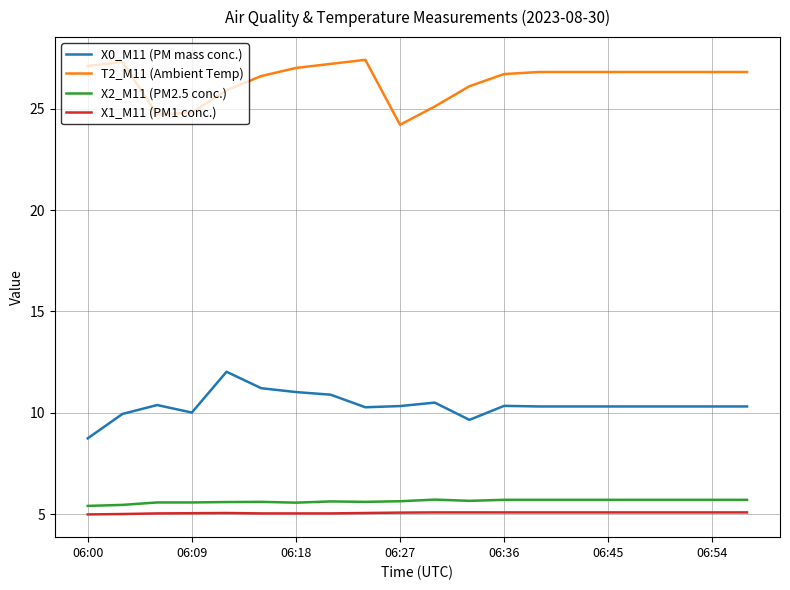

True or false: X1_M11 (PM1 conc.) and X0_M11 (PM mass conc.) cross at least once.

False